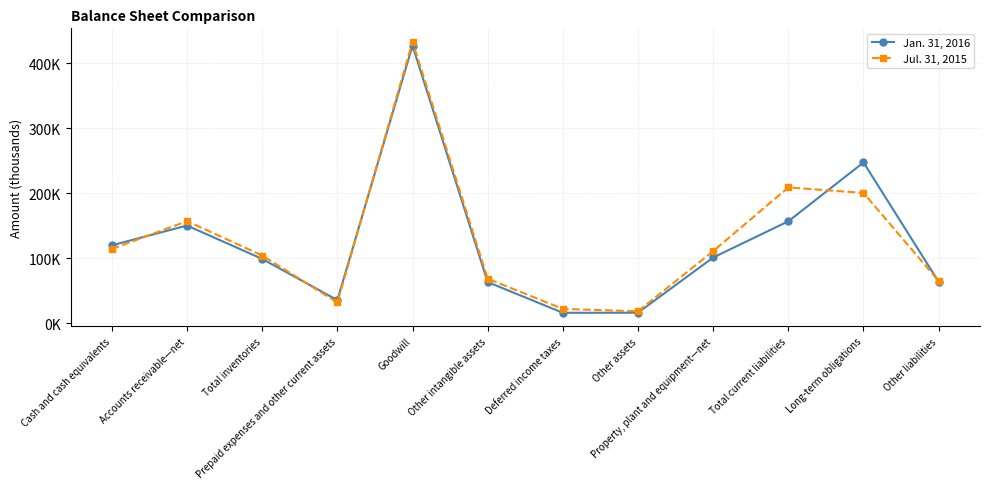

What is the total value across all series at Accounts receivable—net?

308001